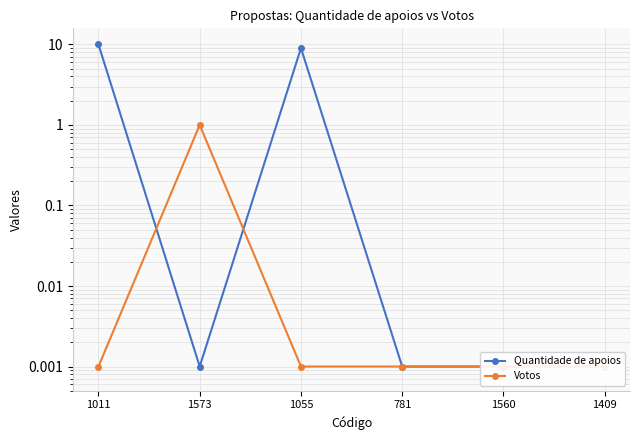

Which series ends up on top after the final intersection of Votos and Quantidade de apoios?

Quantidade de apoios